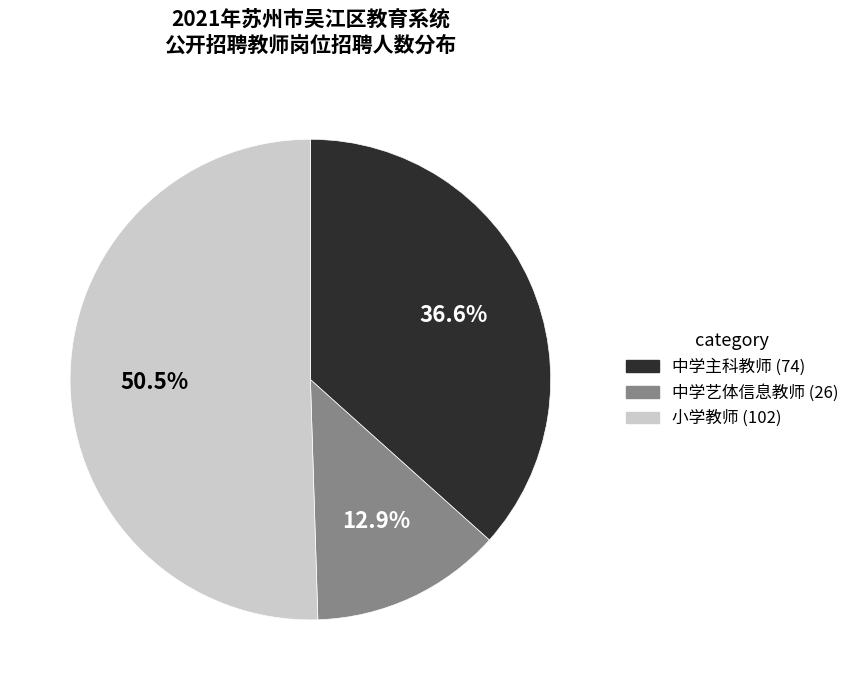

Count the number of slices in the pie.

3